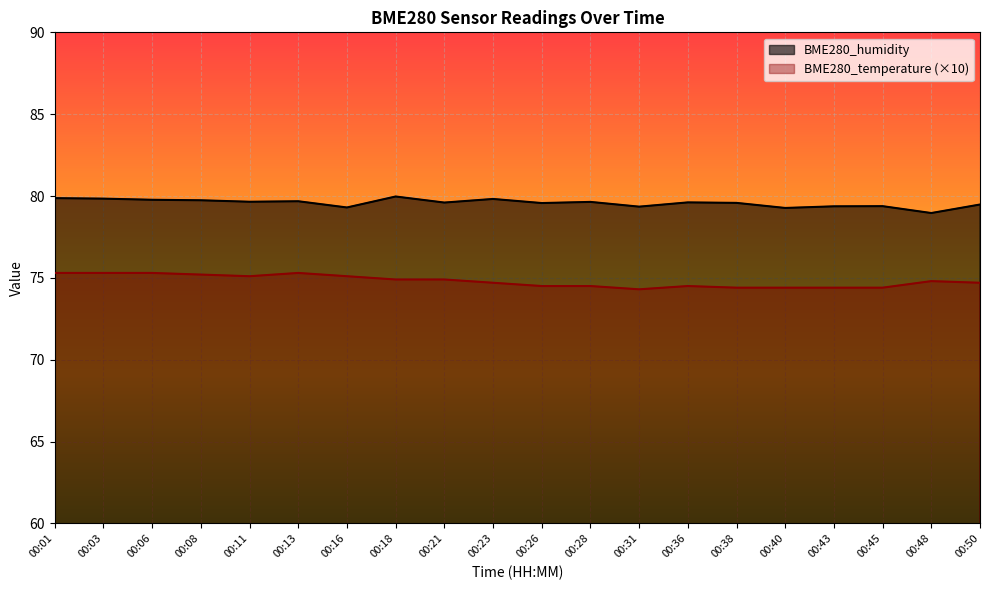

How many categories are shown in the chart?

20